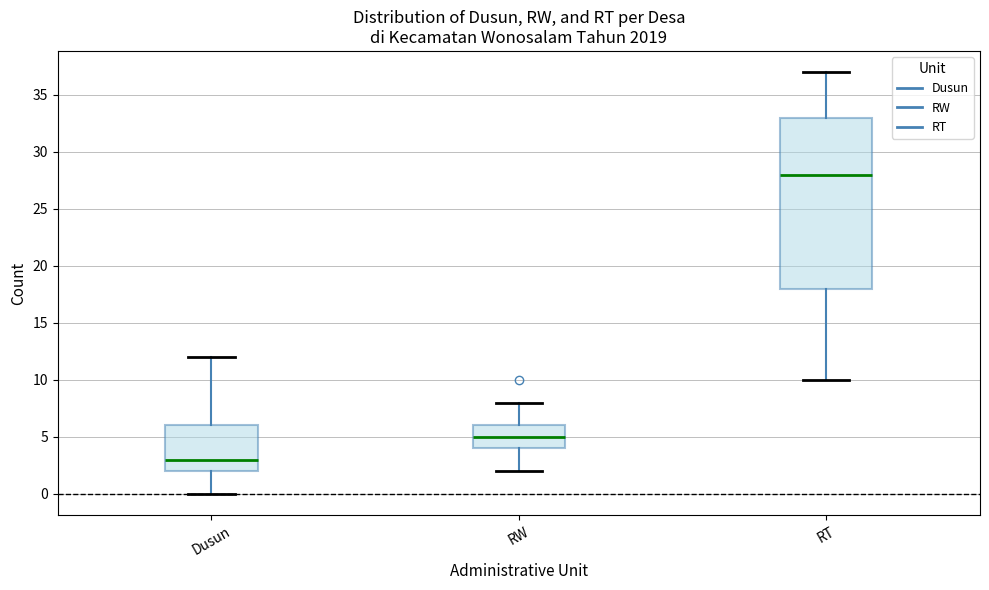

Reading left to right, transcribe this box plot: for each box, give where its median line is, the range the box spans, and where its two whiskers end, as read against the y-axis. The values are not printed on the chart, so give them approximately, as read against the axis.

Dusun: median 3, box 2 to 6, whiskers 0 to 12
RW: median 5, box 4 to 6, whiskers 2 to 8
RT: median 28, box 18 to 33, whiskers 10 to 37